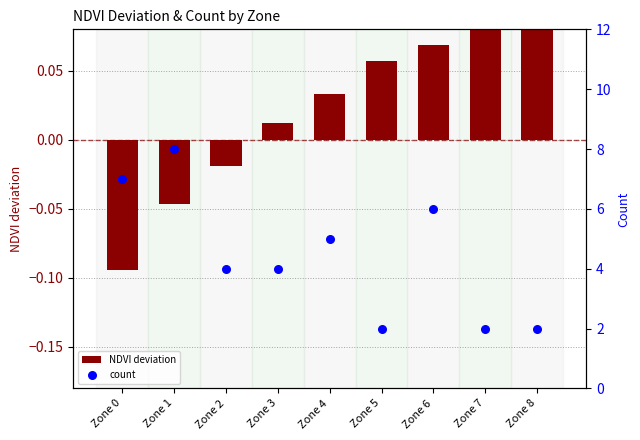

Which series contains the lowest Y value?

NDVI deviation